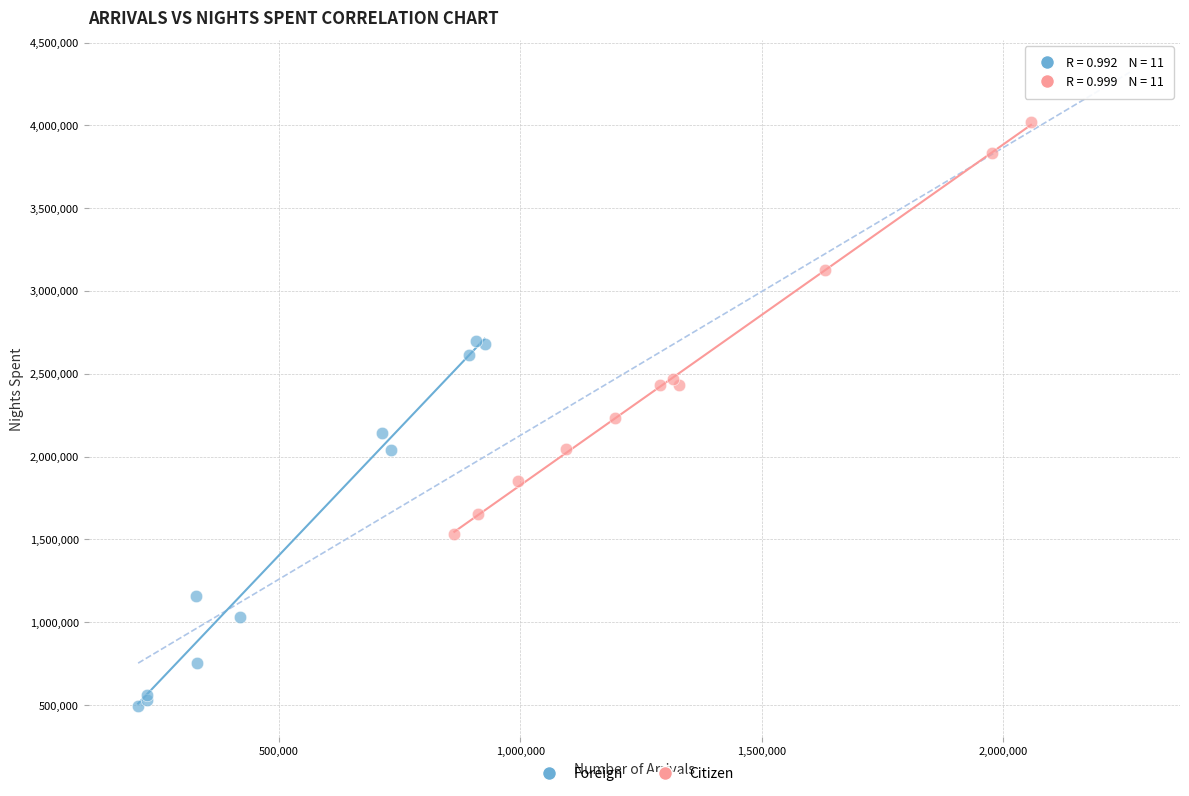

Which series reaches the maximum Y coordinate?

Citizen